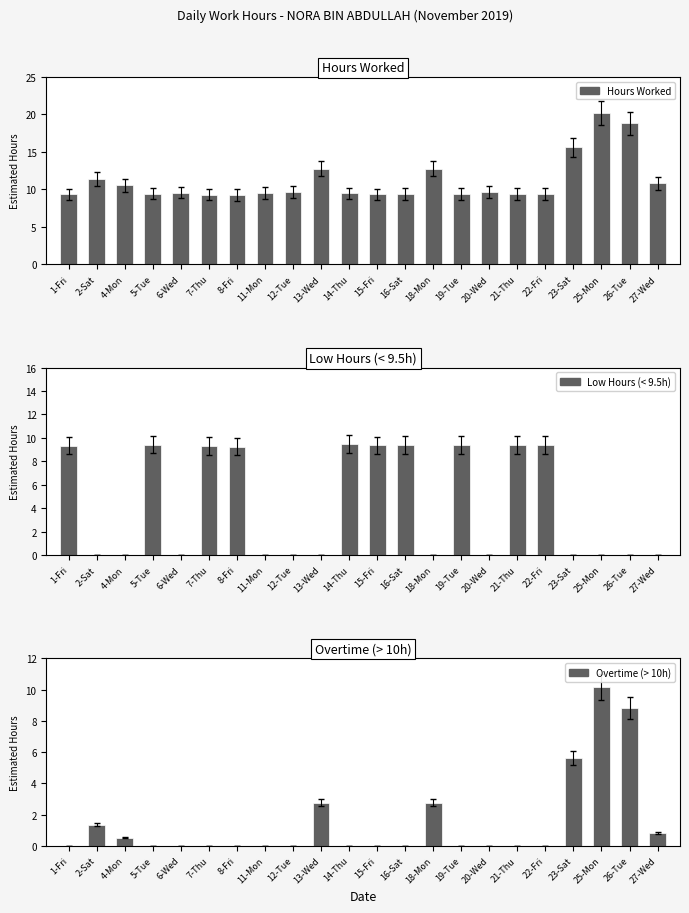

Reading left to right, list all the values displayed in this chart.

Hours Worked: 1-Fri=9.3	2-Sat=11.4	4-Mon=10.5	5-Tue=9.4	6-Wed=9.6	7-Thu=9.3	8-Fri=9.2	11-Mon=9.5	12-Tue=9.6	13-Wed=12.8	14-Thu=9.5	15-Fri=9.4	16-Sat=9.4	18-Mon=12.8	19-Tue=9.4	20-Wed=9.6	21-Thu=9.4	22-Fri=9.4	23-Sat=15.6	25-Mon=20.2	26-Tue=18.8	27-Wed=10.8
Low Hours (< 9.5h): 1-Fri=9.3	2-Sat=0.0	4-Mon=0.0	5-Tue=9.4	6-Wed=0.0	7-Thu=9.3	8-Fri=9.2	11-Mon=0.0	12-Tue=0.0	13-Wed=0.0	14-Thu=9.5	15-Fri=9.4	16-Sat=9.4	18-Mon=0.0	19-Tue=9.4	20-Wed=0.0	21-Thu=9.4	22-Fri=9.4	23-Sat=0.0	25-Mon=0.0	26-Tue=0.0	27-Wed=0.0
Overtime (> 10h): 1-Fri=0.0	2-Sat=1.4	4-Mon=0.5	5-Tue=0.0	6-Wed=0.0	7-Thu=0.0	8-Fri=0.0	11-Mon=0.0	12-Tue=0.0	13-Wed=2.8	14-Thu=0.0	15-Fri=0.0	16-Sat=0.0	18-Mon=2.8	19-Tue=0.0	20-Wed=0.0	21-Thu=0.0	22-Fri=0.0	23-Sat=5.6	25-Mon=10.2	26-Tue=8.8	27-Wed=0.8